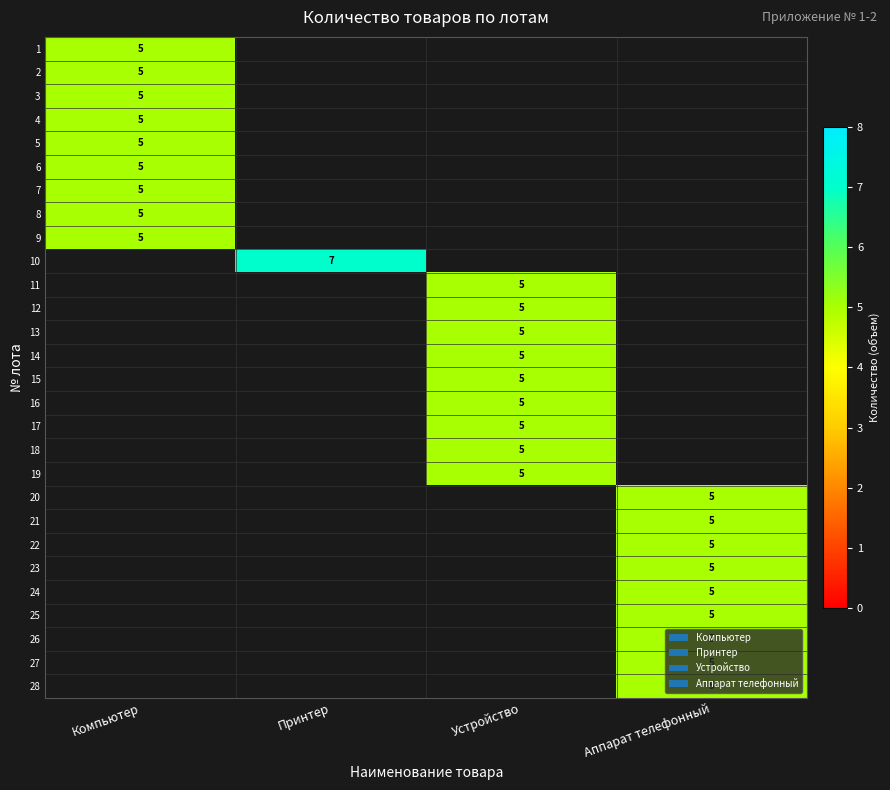

Which series has the widest spread of values?

1